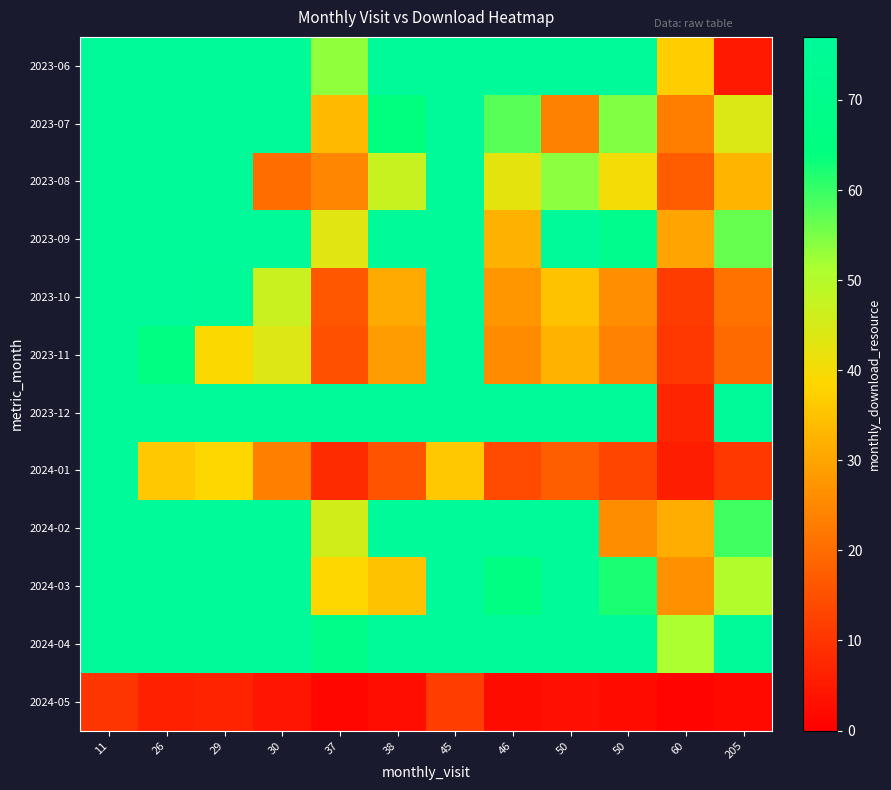

At which category is the sum across all series the highest?

11